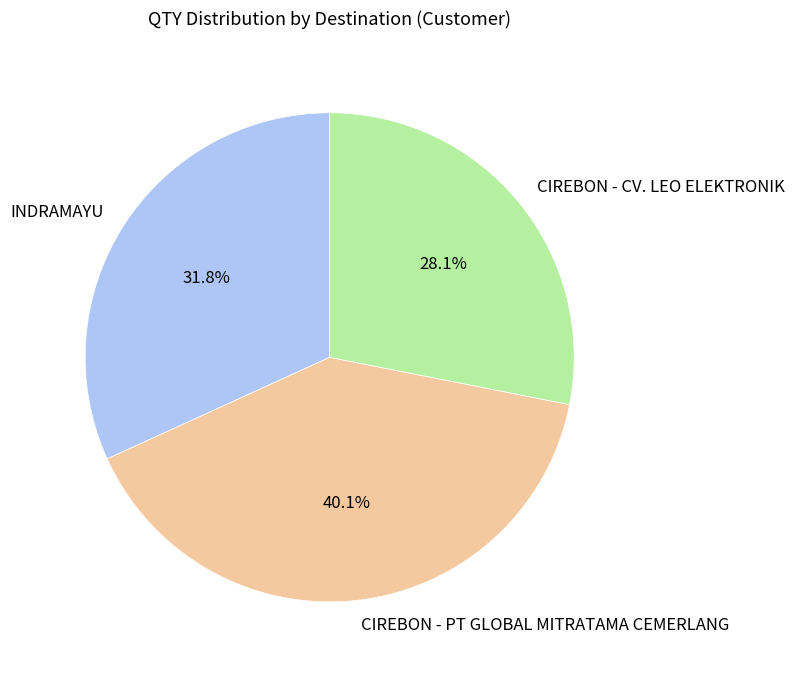

Which category has the biggest portion of the pie?

CIREBON - PT GLOBAL MITRATAMA CEMERLANG